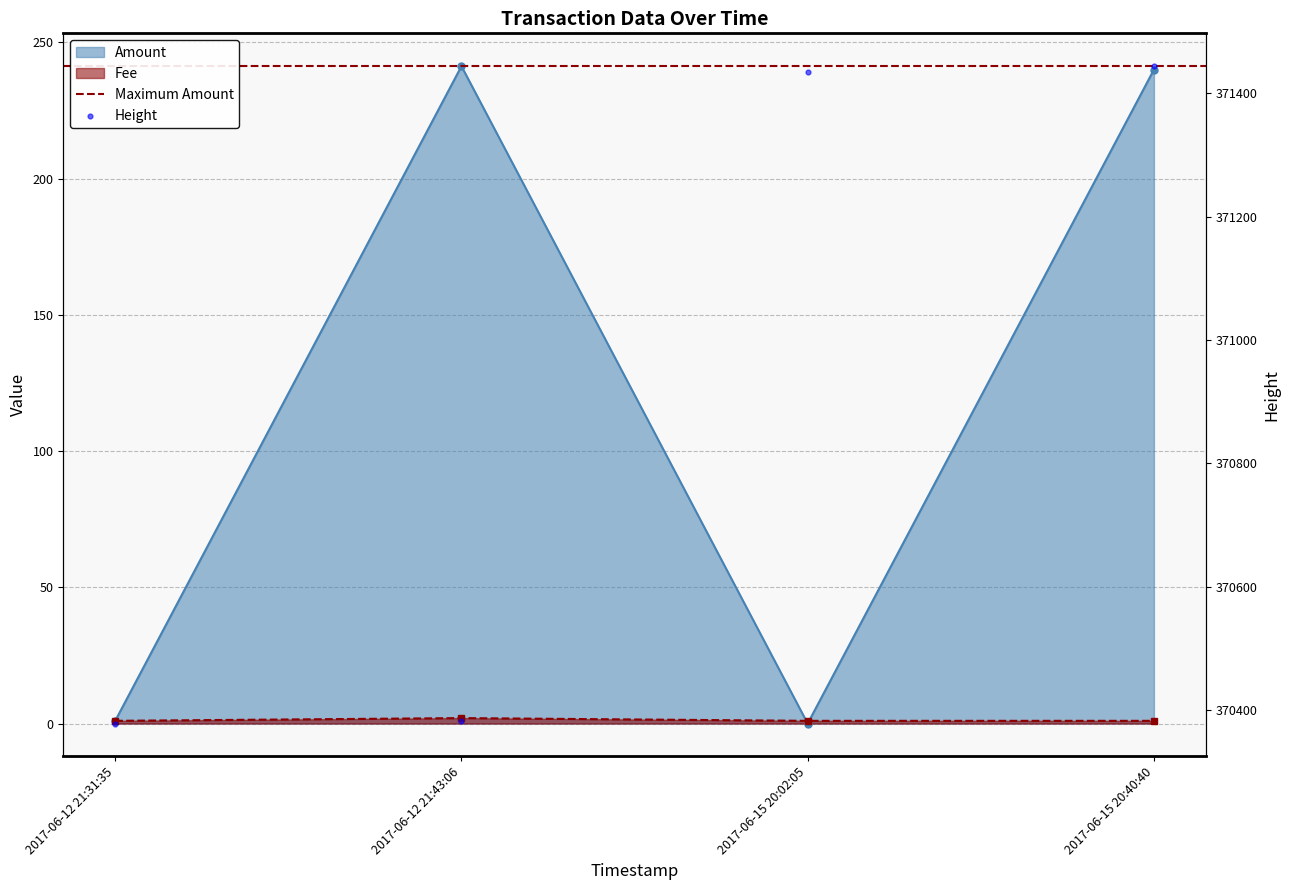

Which series has the largest total across all categories?

Height